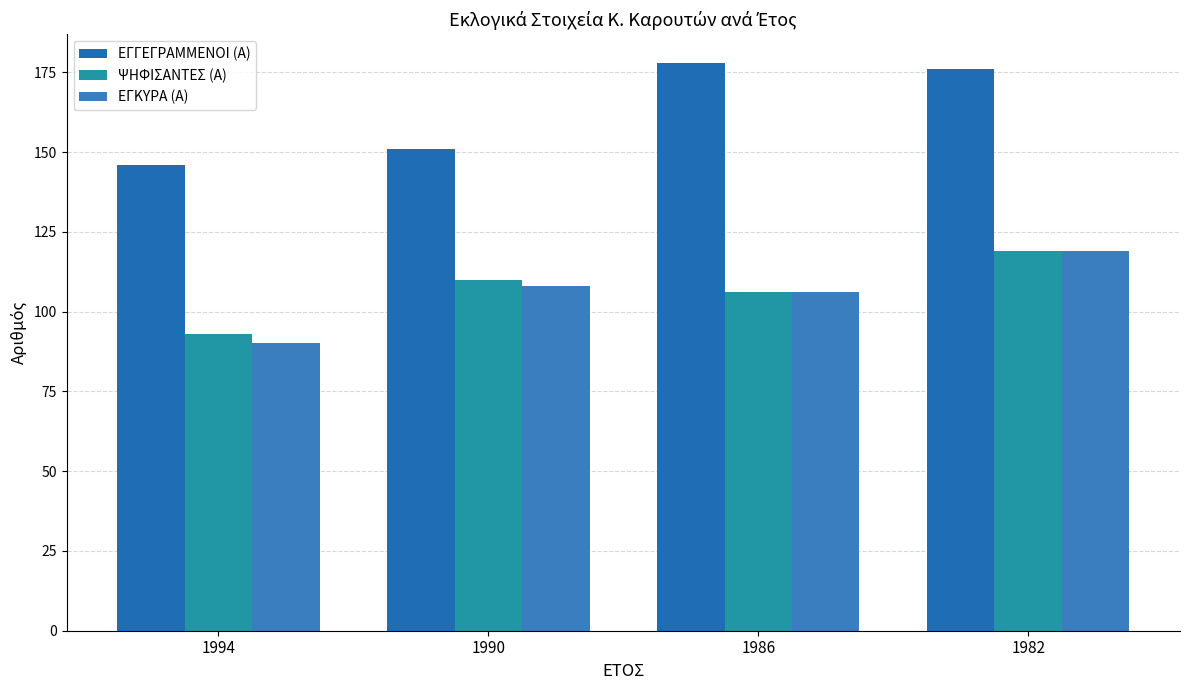

How many series are shown in this chart?

3